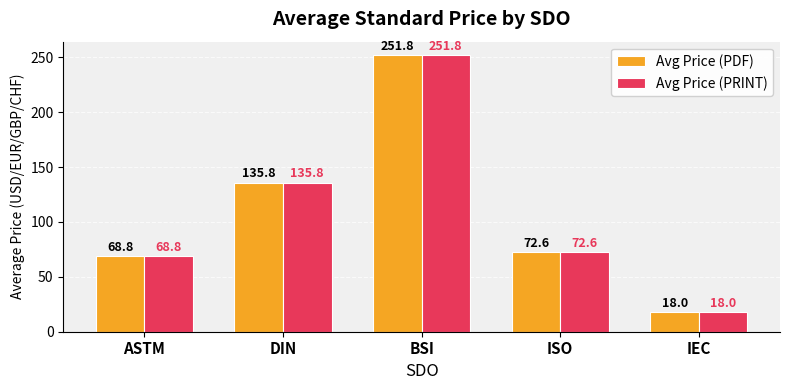

What is the value of the Avg Price (PRINT) bar at the 1st from the left?

68.8